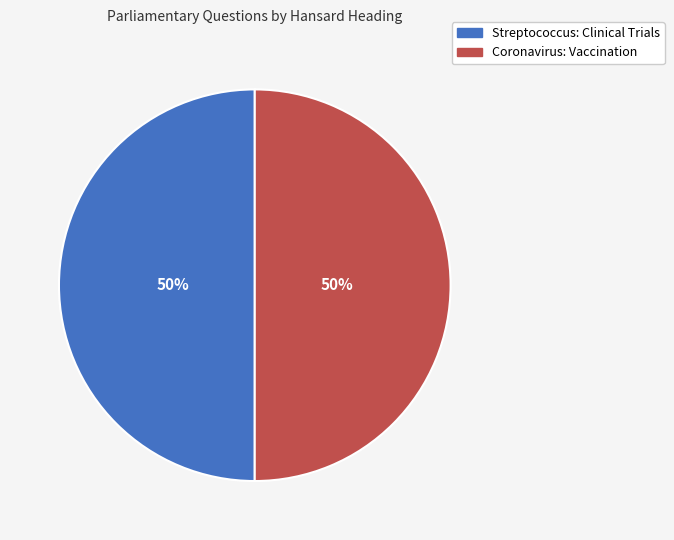

To the nearest percent, what percentage of the pie is Coronavirus: Vaccination?

50%